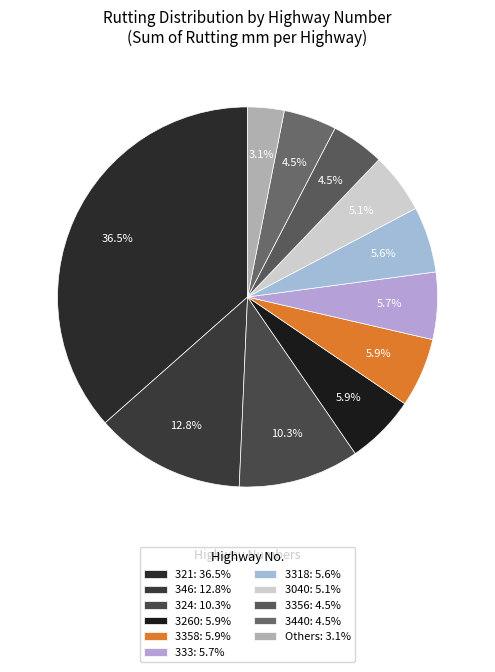

How many segments does this pie chart have?

11